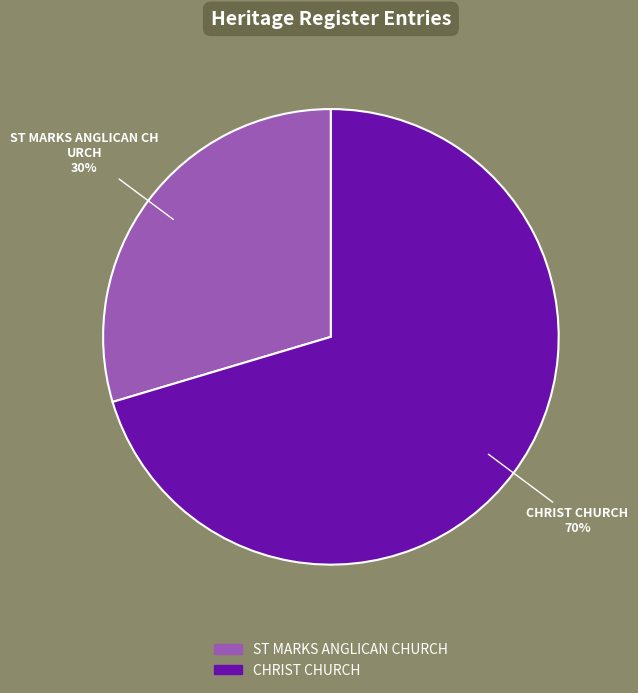

What percentage is the ST MARKS ANGLICAN CHURCH slice, to the nearest percent?

30%